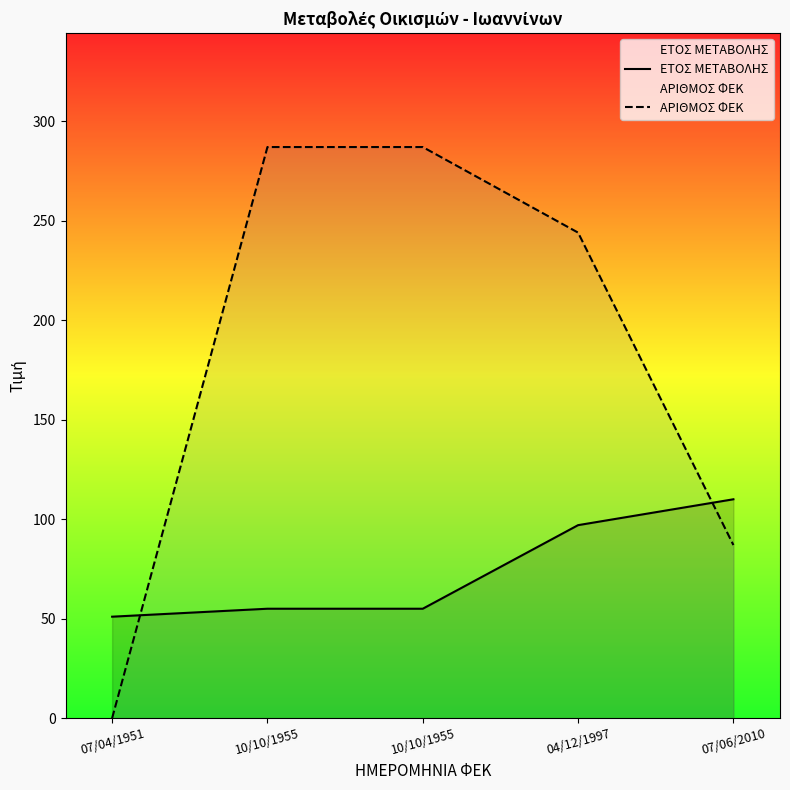

What is the total value across all series at 10/10/1955?

342